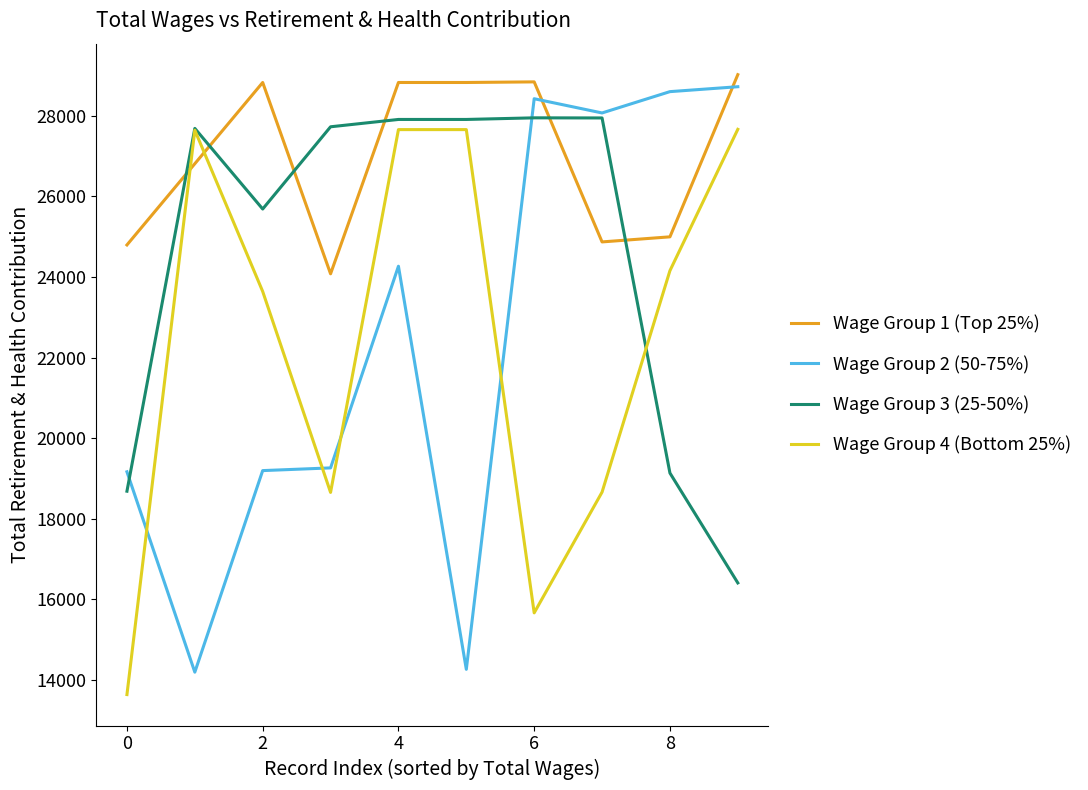

How many intersections are there between Wage Group 1 (Top 25%) and Wage Group 3 (25-50%)?

6